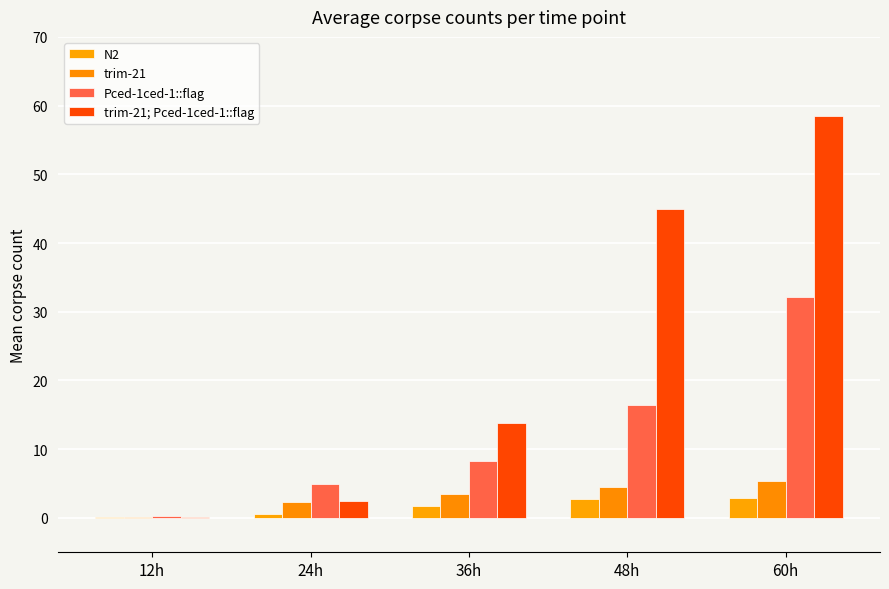

What is the difference between the N2 values at 36h and 60h?

1.1